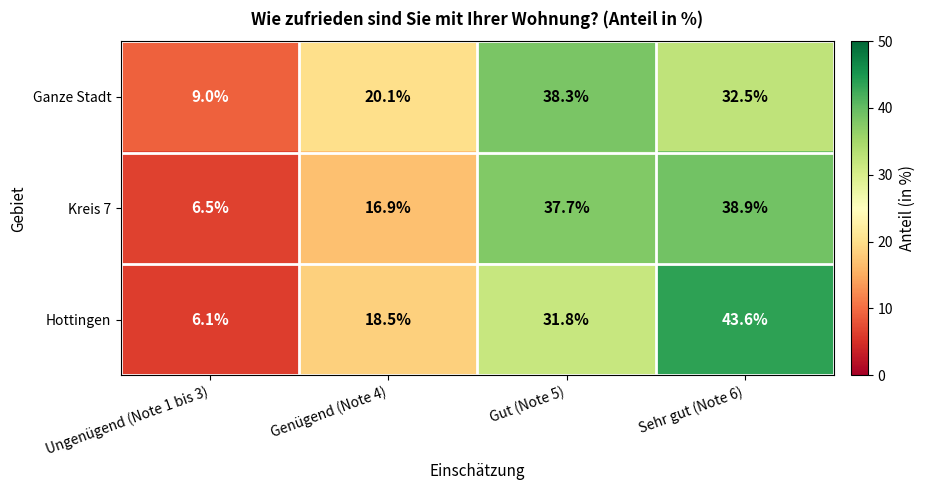

At which category is the sum across all series the highest?

Sehr gut (Note 6)